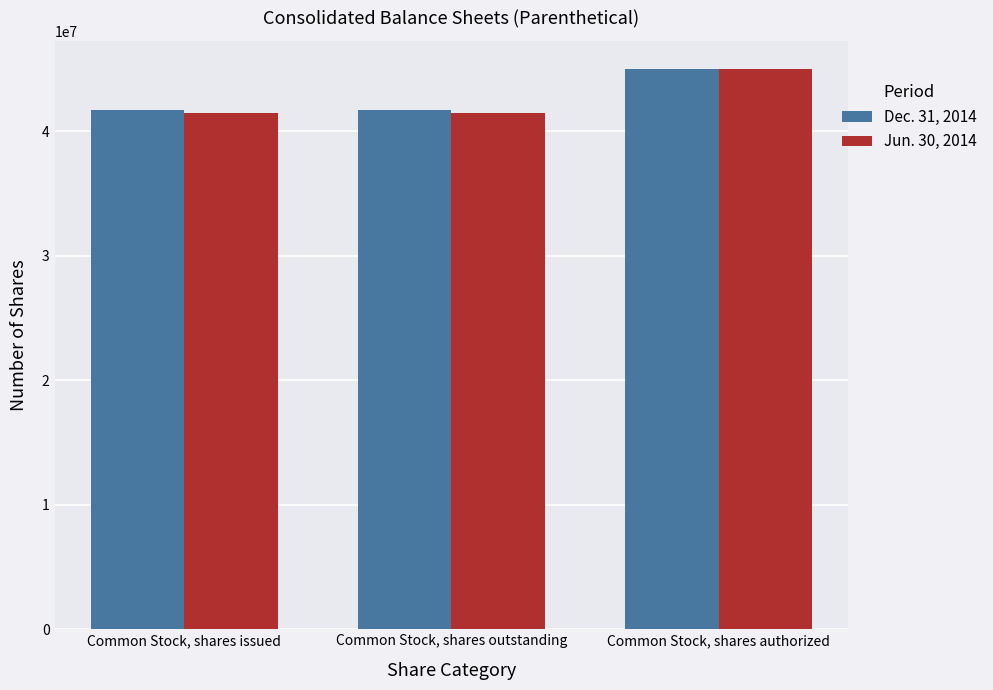

Count the number of data series in this chart.

2